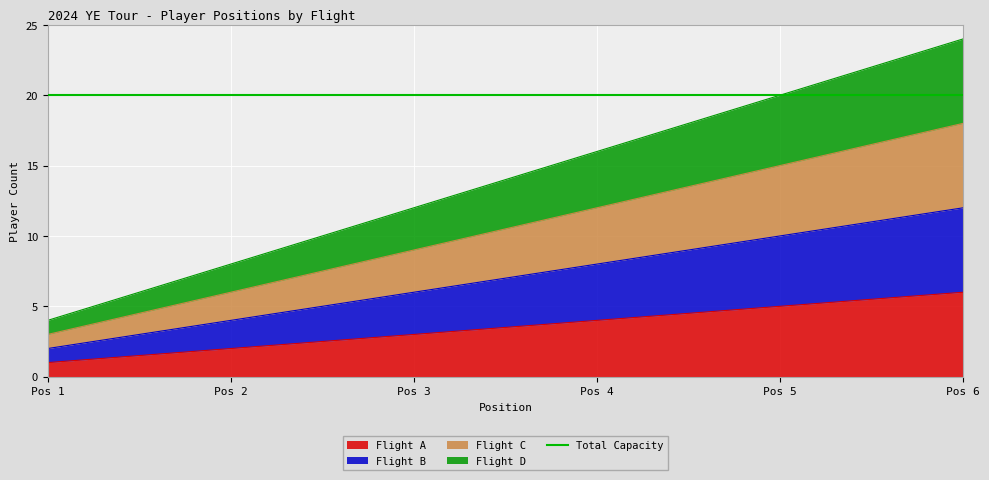

Is it true that Flight A equals 3 at Pos 6?

False